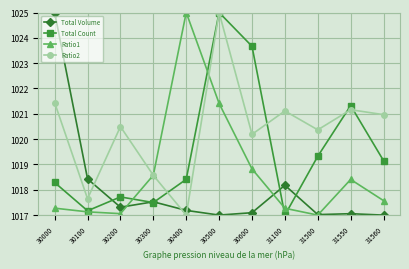

Is it true that Total Volume equals 1025.0 at 30000?

True